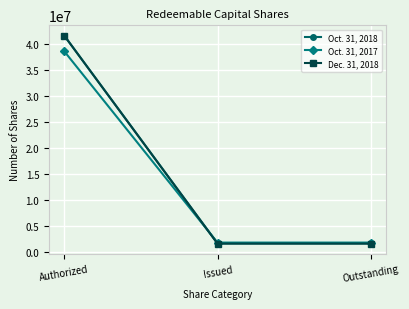

How many Dec. 31, 2018 values are between 1650000 and 41500000?

3